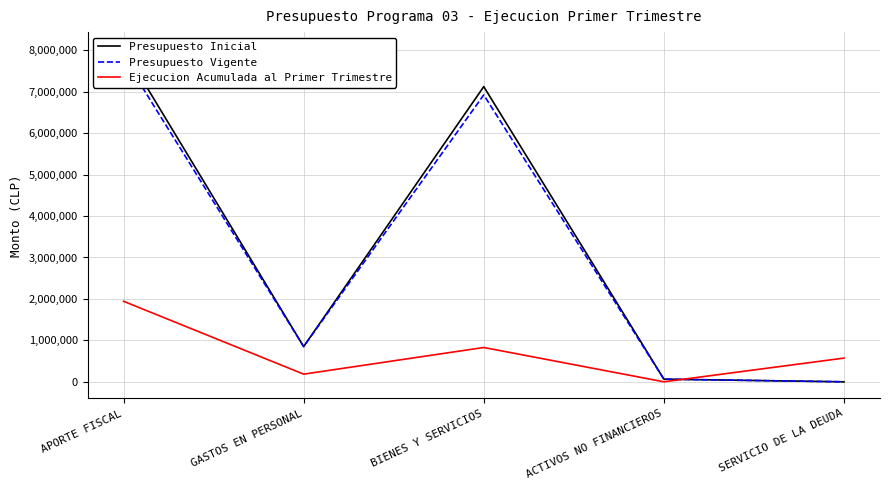

Which series has the largest range (max minus min)?

Presupuesto Inicial